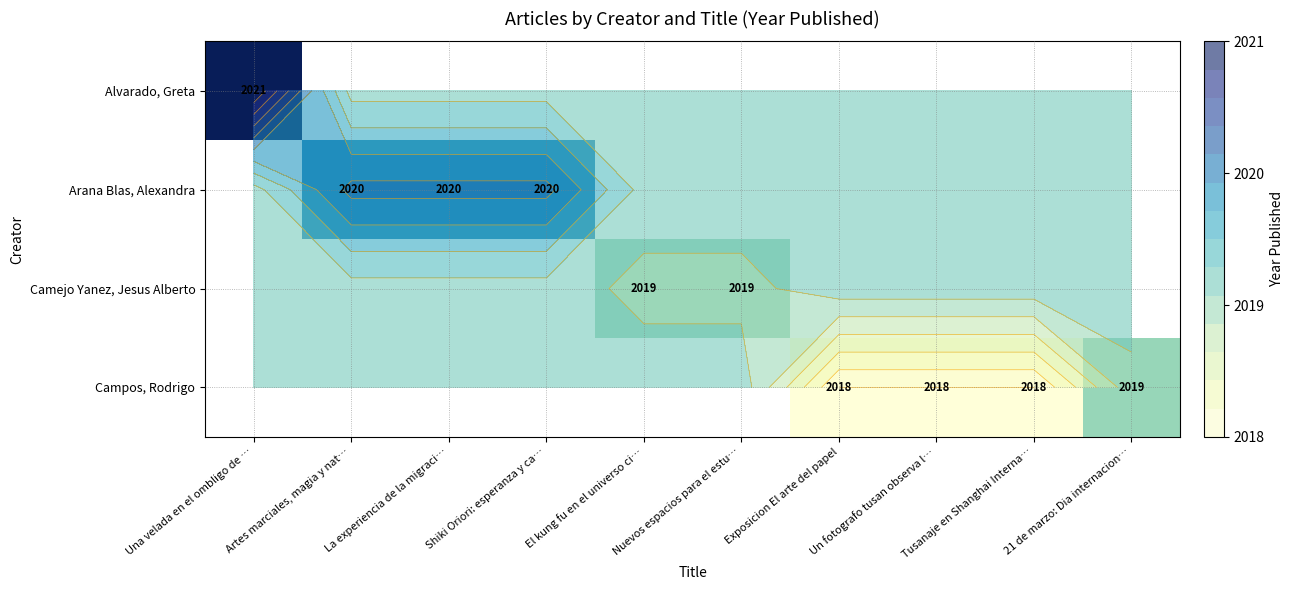

Which has a higher value, El kung fu en el universo ci… or 21 de marzo: Dia internacion…?

21 de marzo: Dia internacion…